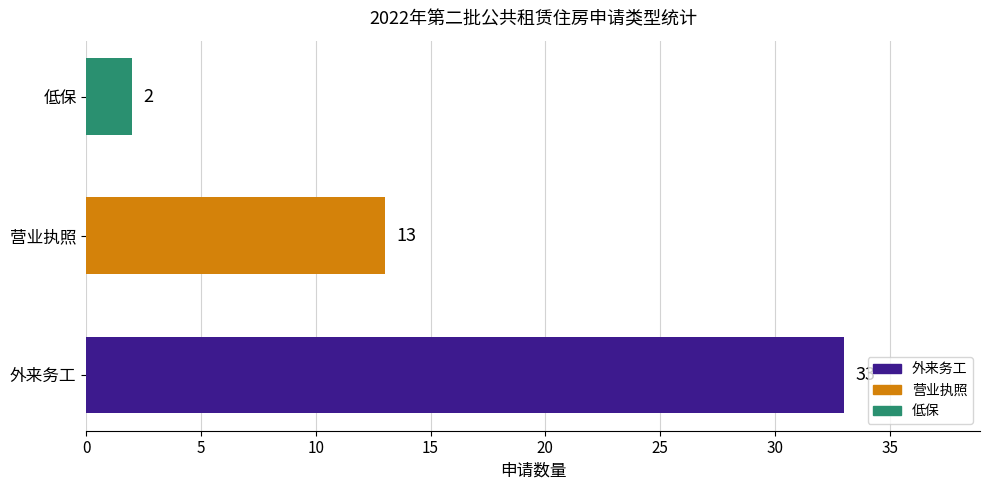

What is the change in value from 营业执照 to 低保?

-11